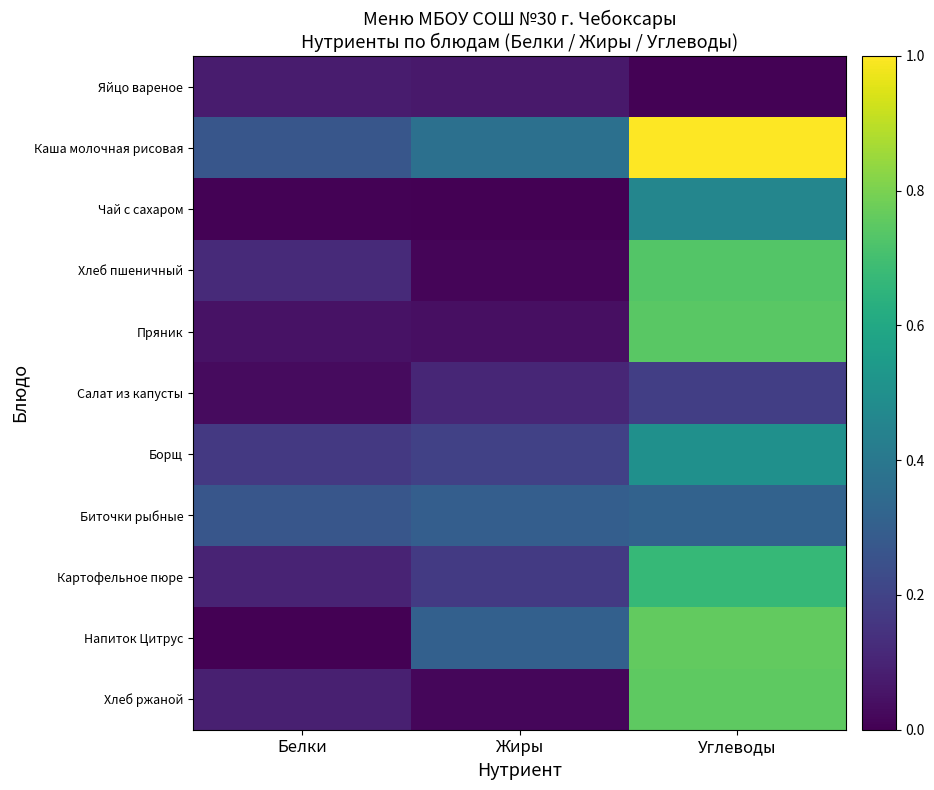

What is the total value across all series at Белки?

1.2